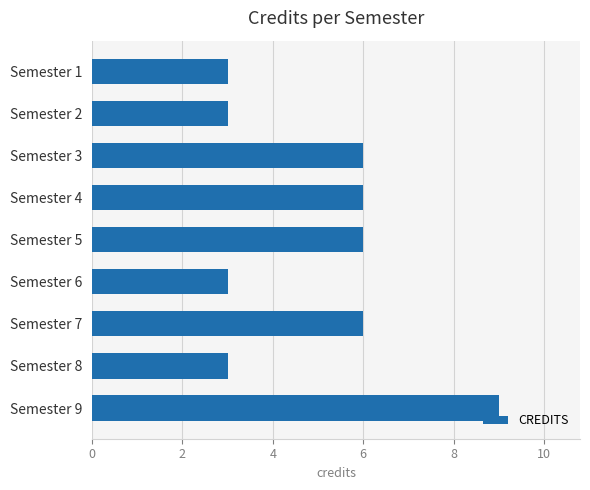

At which category does the chart reach its peak across all series?

Semester 9